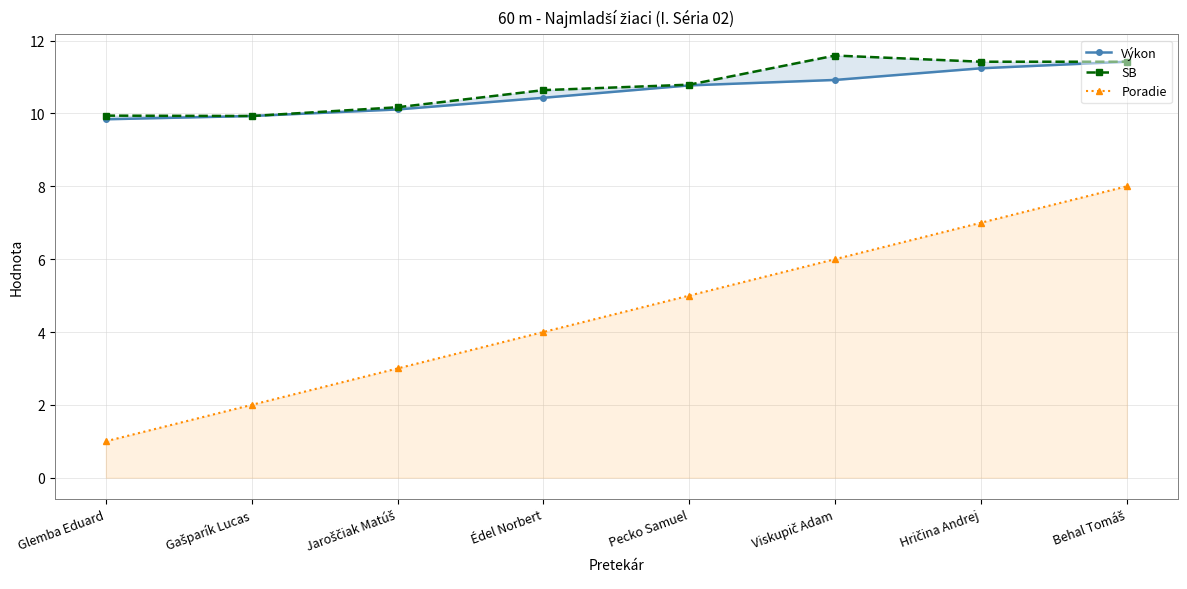

What is the average value of the Poradie series?

4.5